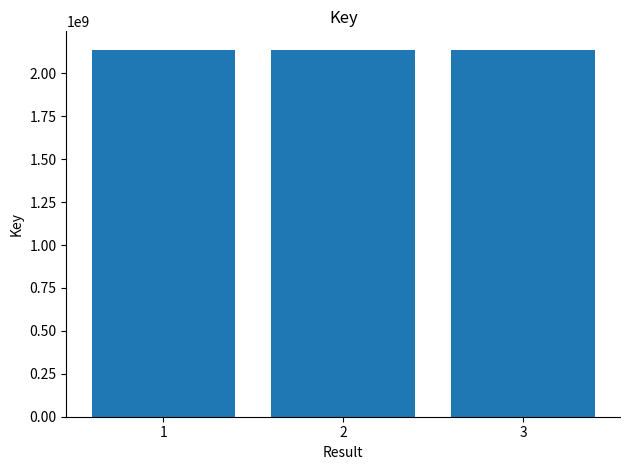

What is the difference between the maximum and minimum values?

94831